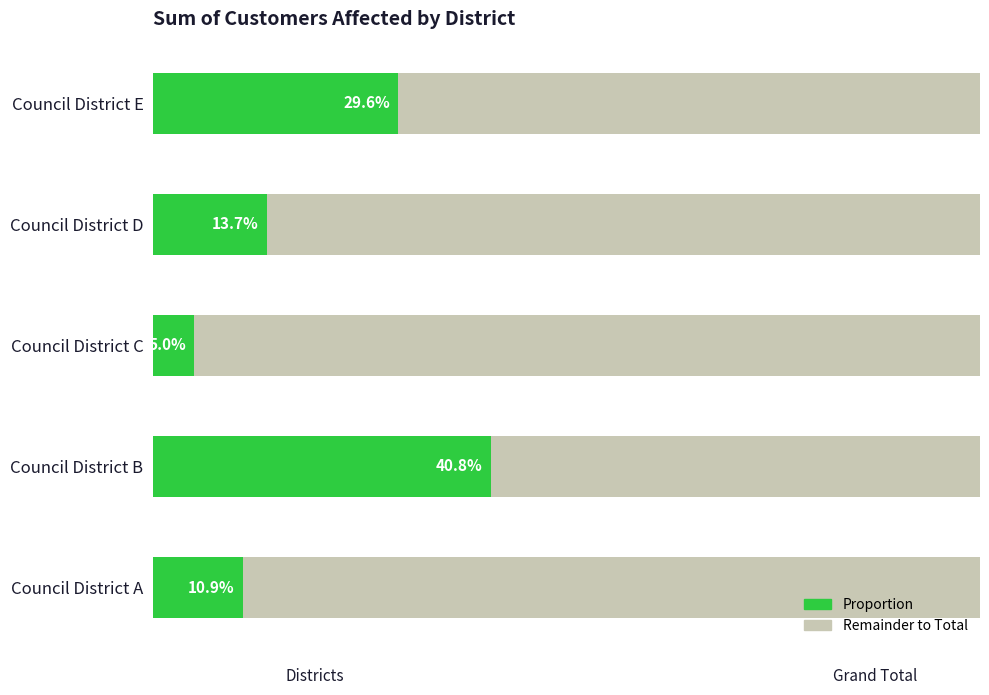

Is it true that Customers Affected equals 8607.8 at Council District E?

False